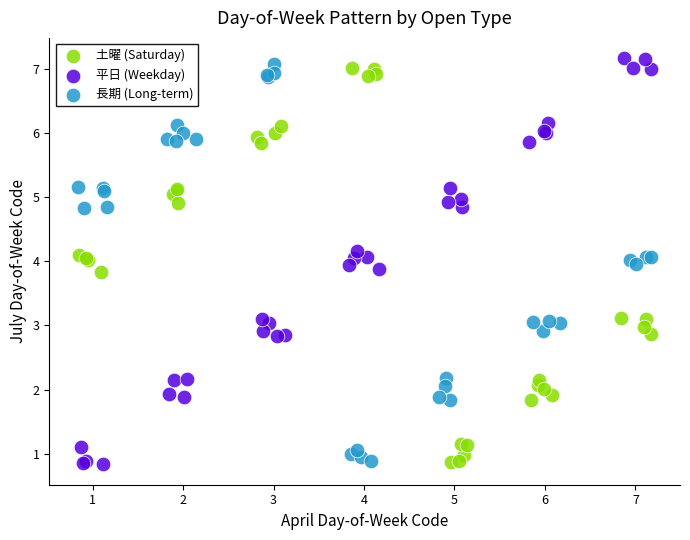

Which series has the largest Y range (max minus min)?

平日 (Weekday)